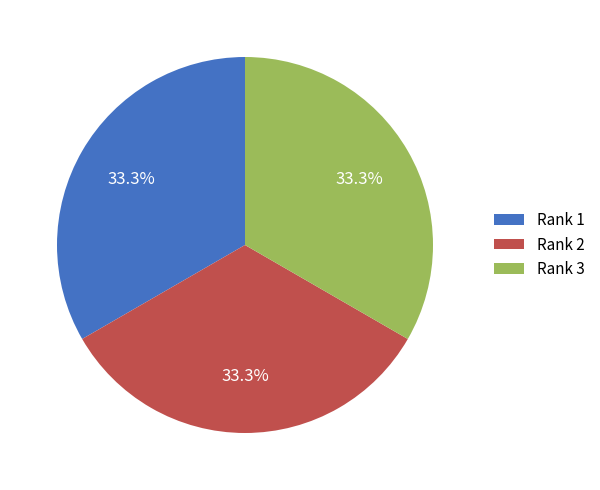

What is the ratio of the value at Rank 1 to the value at Rank 3?

1.0